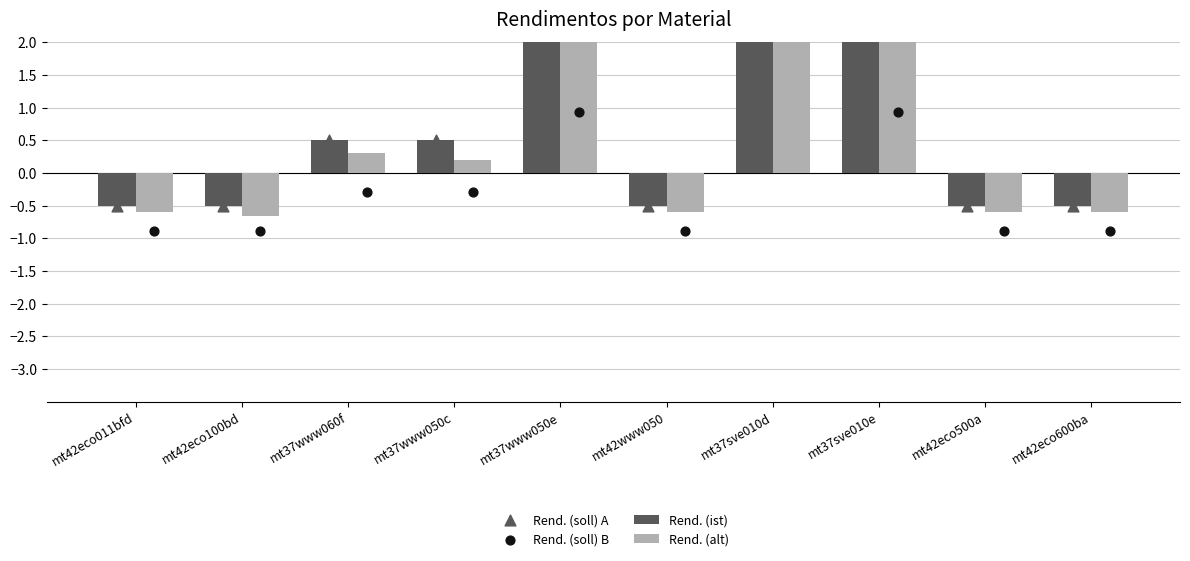

What is the total value across all series at mt42eco600ba?

-2.5